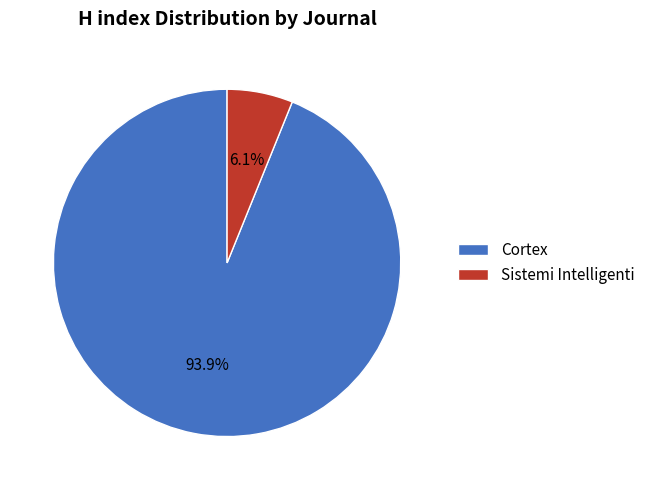

True or false: Sistemi Intelligenti accounts for 6% of the total.

True